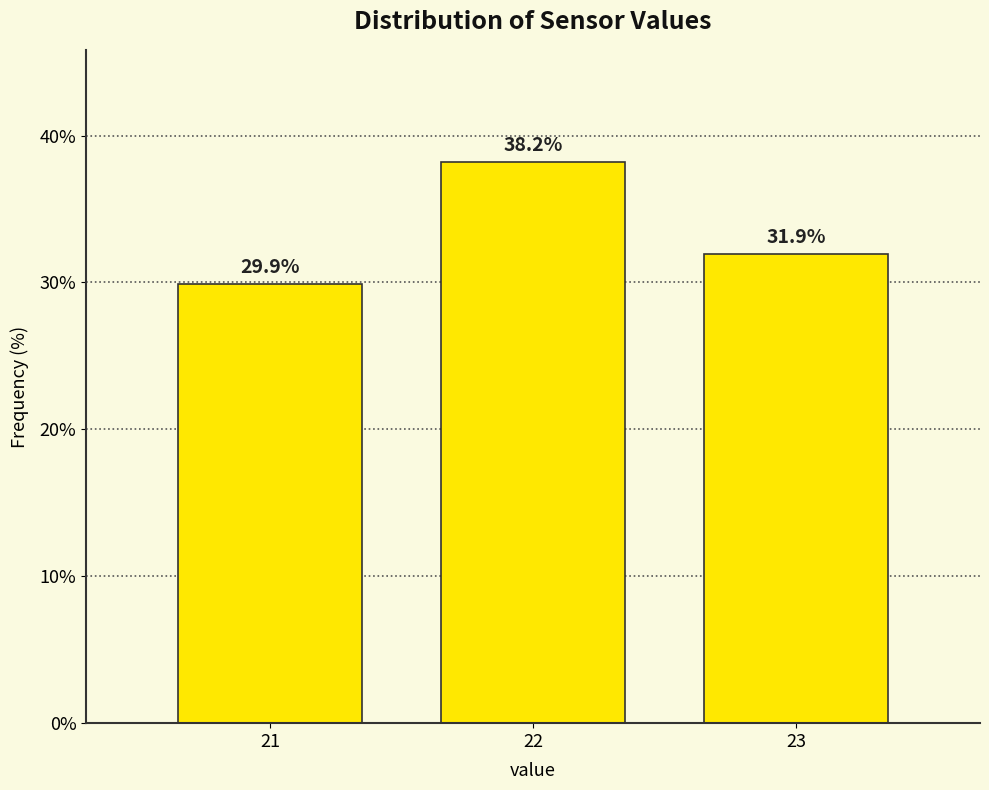

Reading left to right, list all the values displayed in this chart.

21=29.9	22=38.2	23=31.9